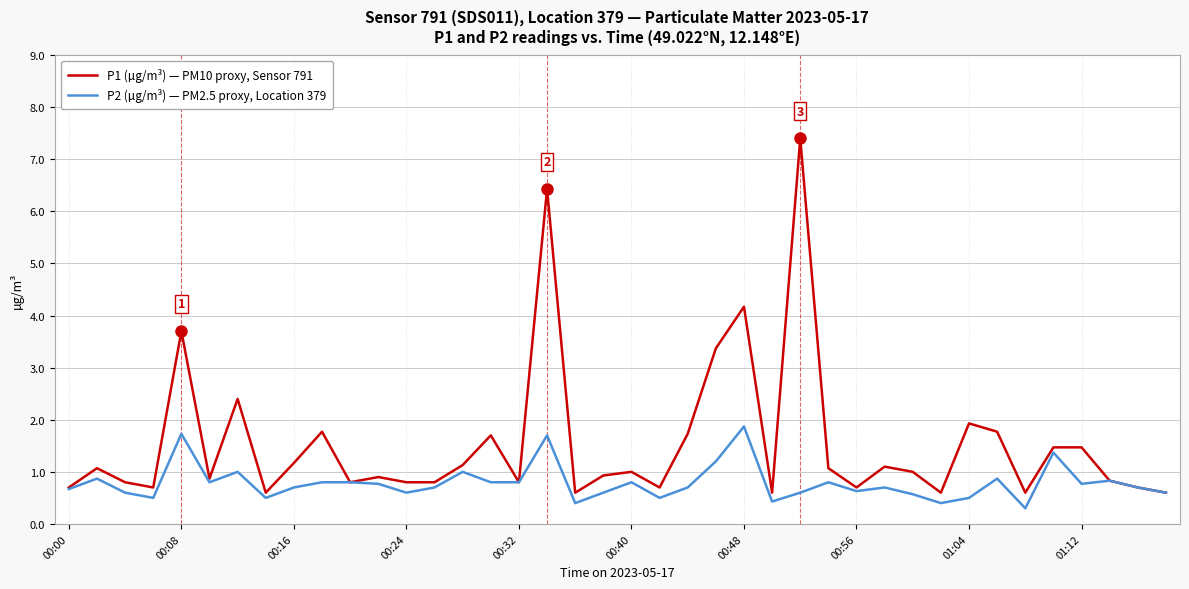

Which series has the largest range (max minus min)?

P1 (µg/m³) — PM10 proxy, Sensor 791